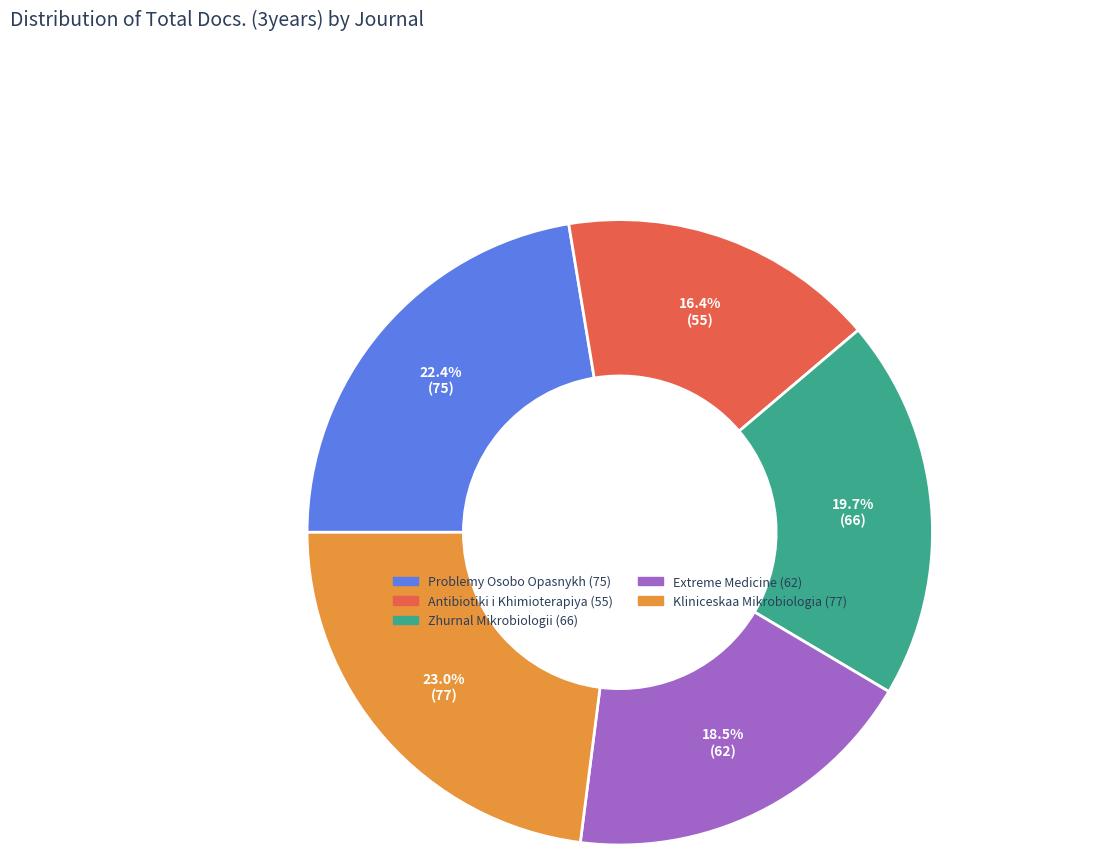

To the nearest percent, what is the average slice percentage?

20%